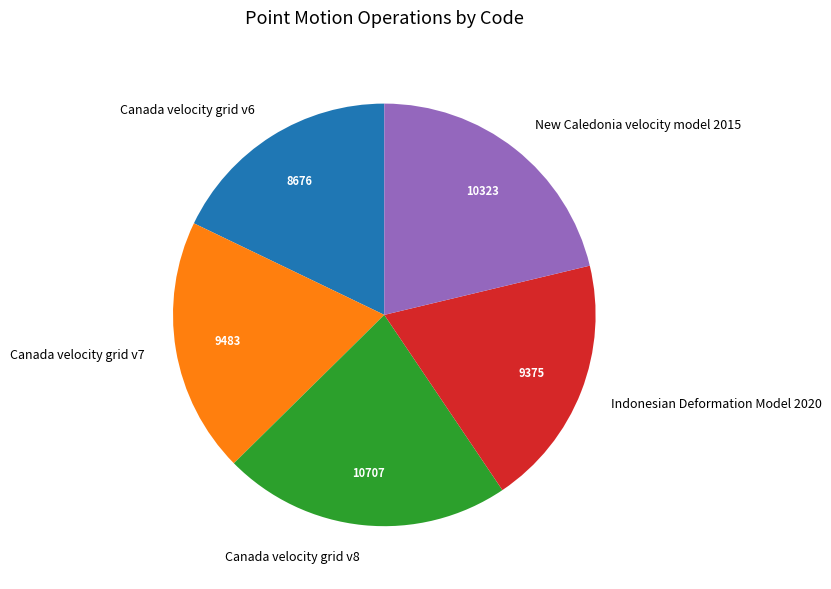

Is there a majority slice in this chart?

No